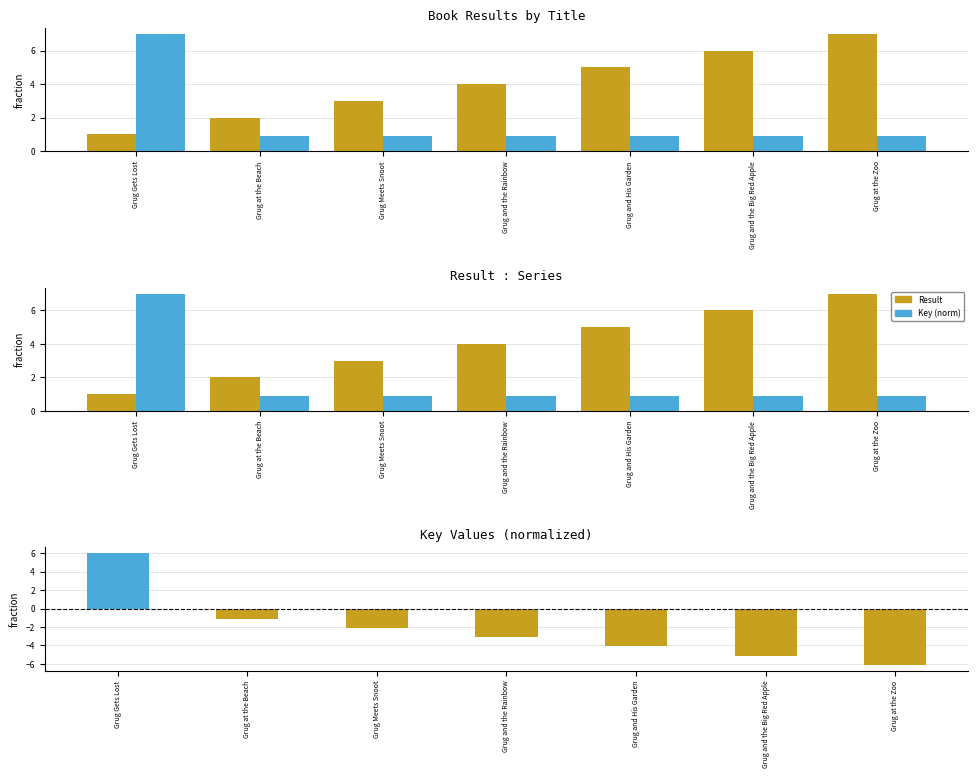

What is the average value of the Key (norm) series?

1.8